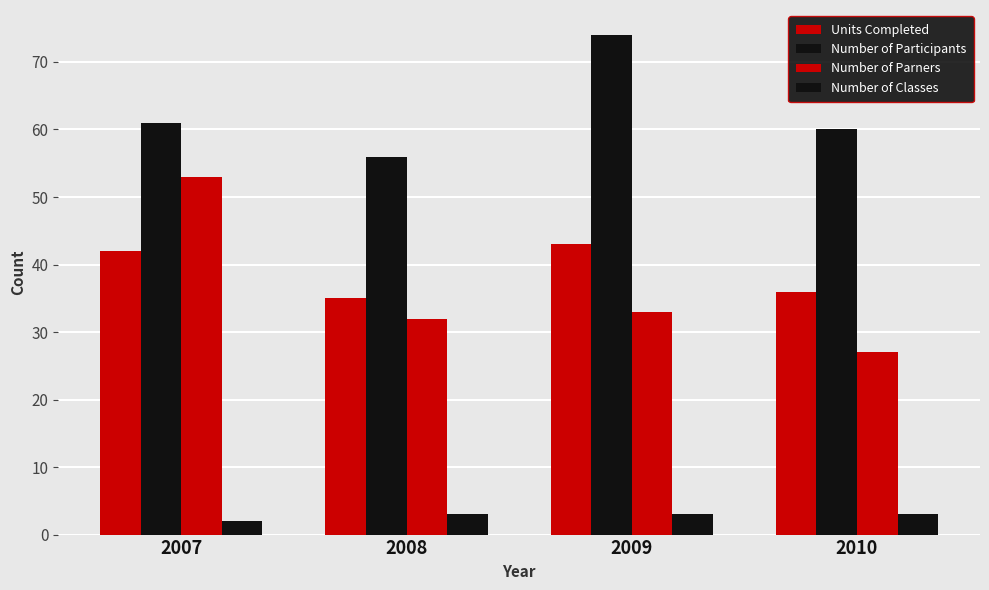

How many values in the Number of Parners series are below 33?

2